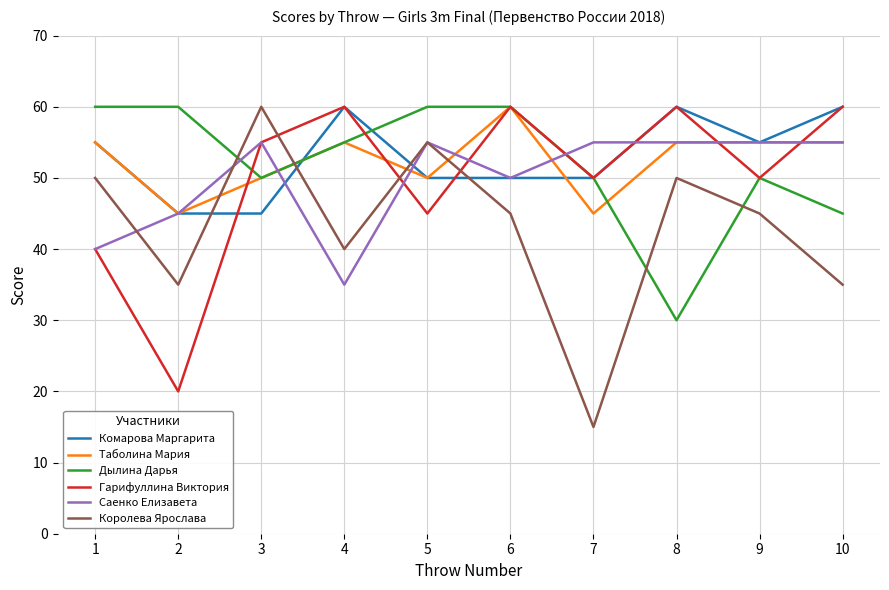

How many interior local peaks does the Гарифуллина Виктория series have?

3